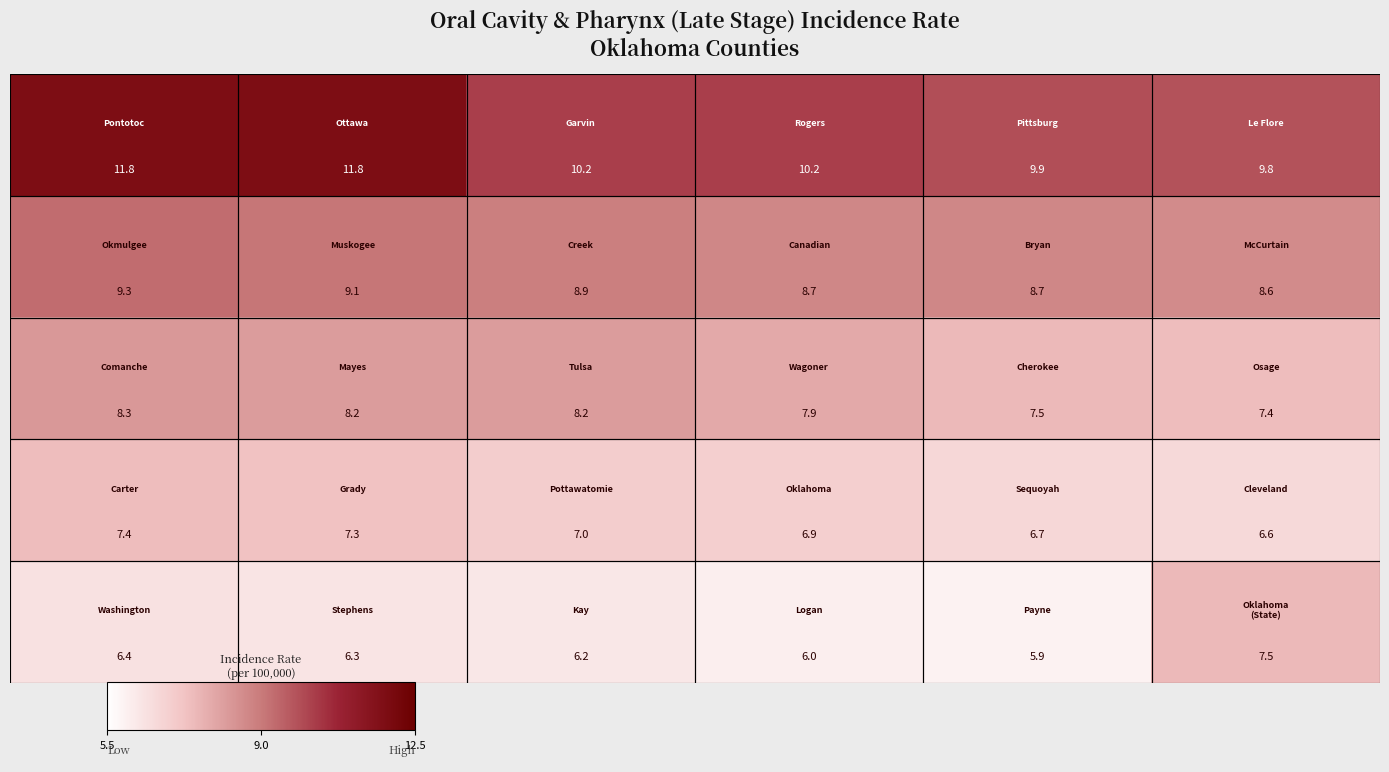

At how many categories does at least one series exceed 7?

6